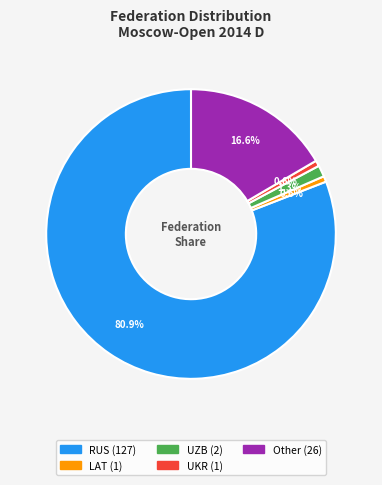

To the nearest percent, what percentage of the pie is UKR?

1%